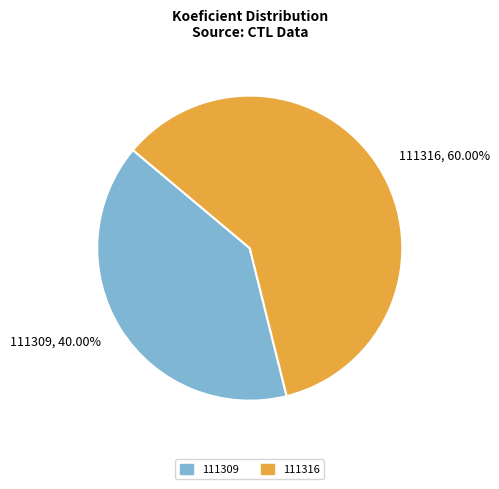

To the nearest percent, what is the difference between the 111316 and 111309 slice percentages?

20%